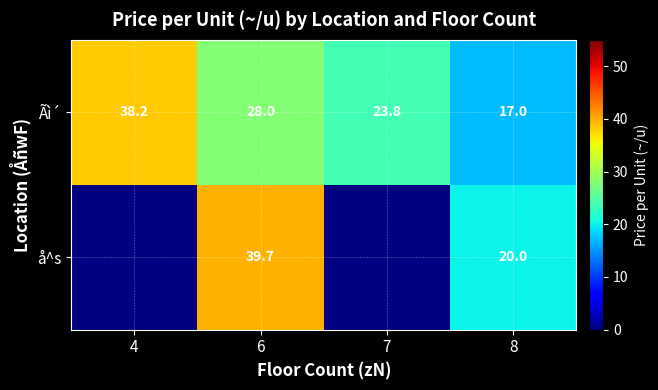

The å^s series shows 20.0 at 8. True or false?

True